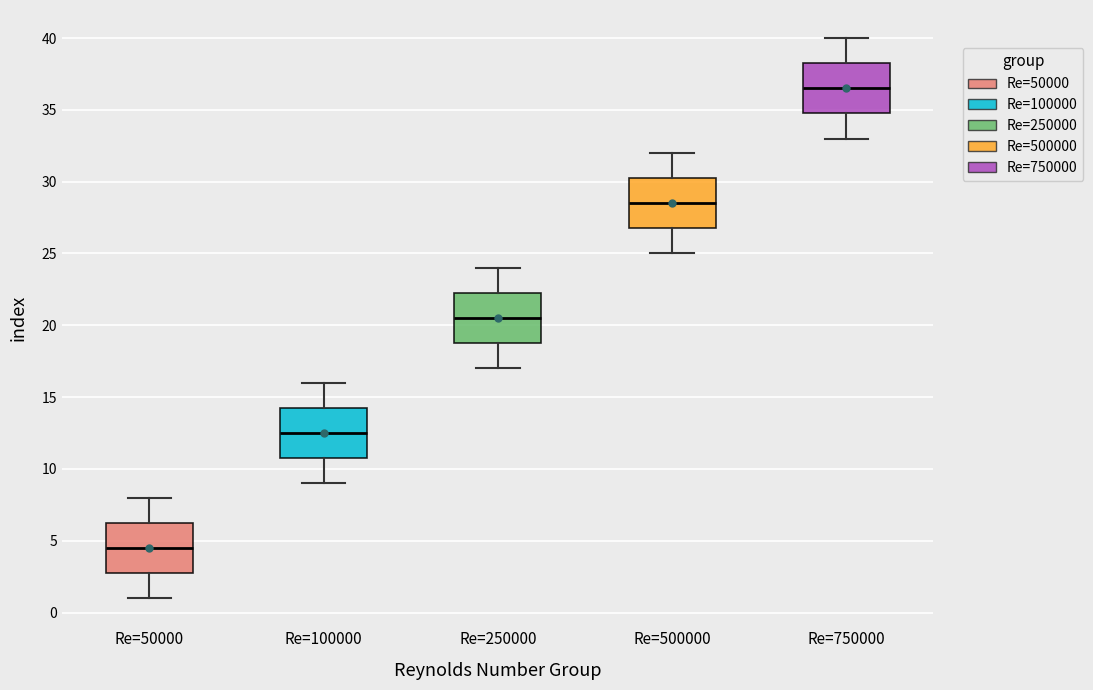

Reading left to right, transcribe this box plot: for each box, give where its median line is, the range the box spans, and where its two whiskers end, as read against the y-axis. The values are not printed on the chart, so give them approximately, as read against the axis.

Re=50000: median 4.5, box 3.0 to 6.5, whiskers 1.0 to 8.0
Re=100000: median 12.5, box 11.0 to 14.5, whiskers 9.0 to 16.0
Re=250000: median 20.5, box 19.0 to 22.5, whiskers 17.0 to 24.0
Re=500000: median 28.5, box 27.0 to 30.5, whiskers 25.0 to 32.0
Re=750000: median 36.5, box 35.0 to 38.5, whiskers 33.0 to 40.0